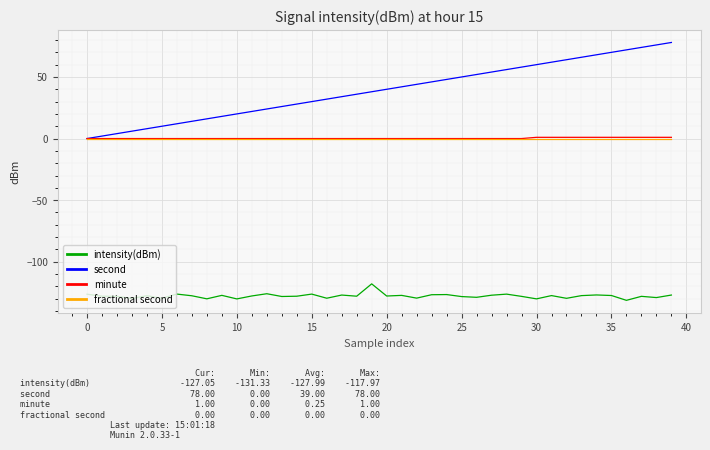

Which series has the widest spread of values?

second